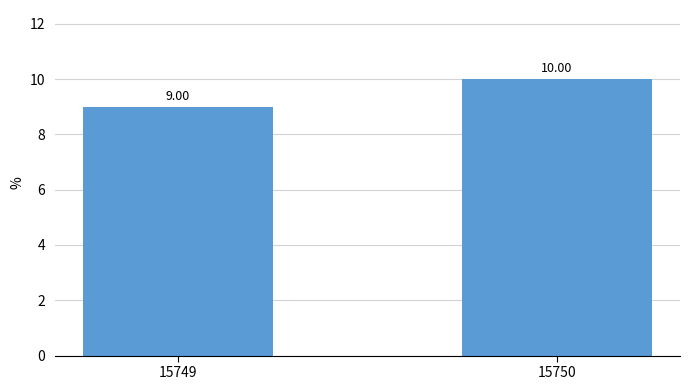

How many values are between 9 and 10?

2